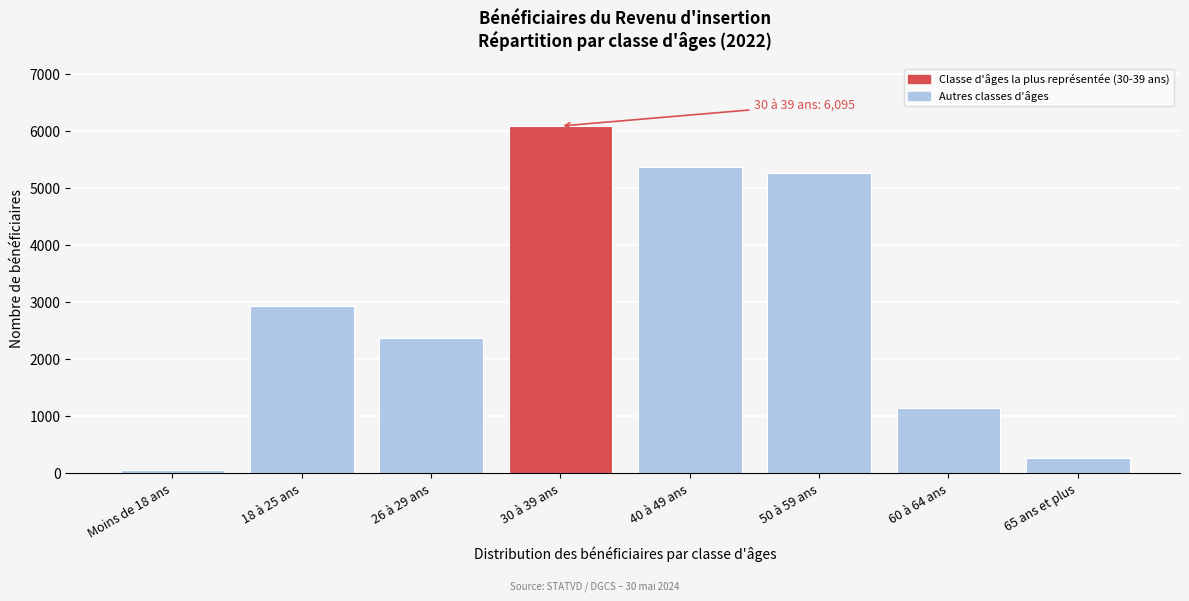

Reading left to right, extract all data points from this chart.

Moins de 18 ans=67	18 à 25 ans=2931	26 à 29 ans=2384	30 à 39 ans=6095	40 à 49 ans=5369	50 à 59 ans=5272	60 à 64 ans=1141	65 ans et plus=265